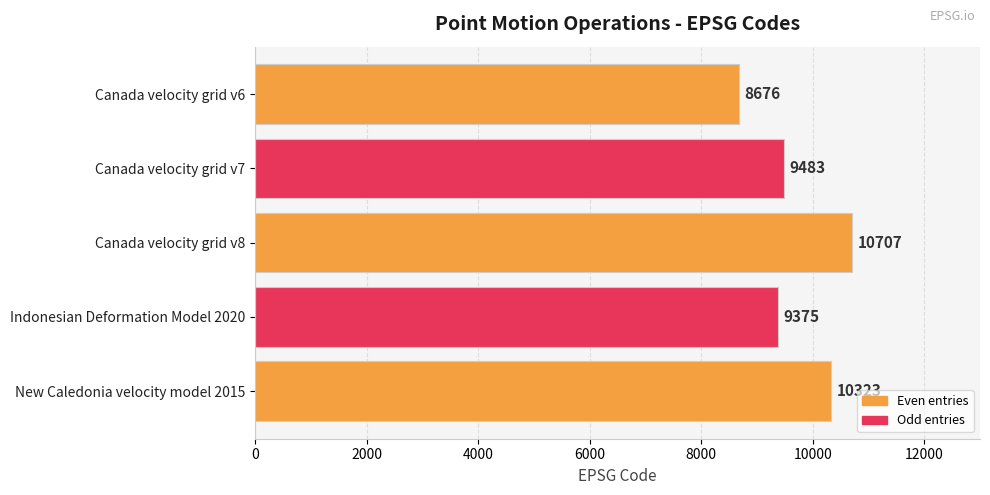

Read the value at Indonesian Deformation Model 2020.

9375